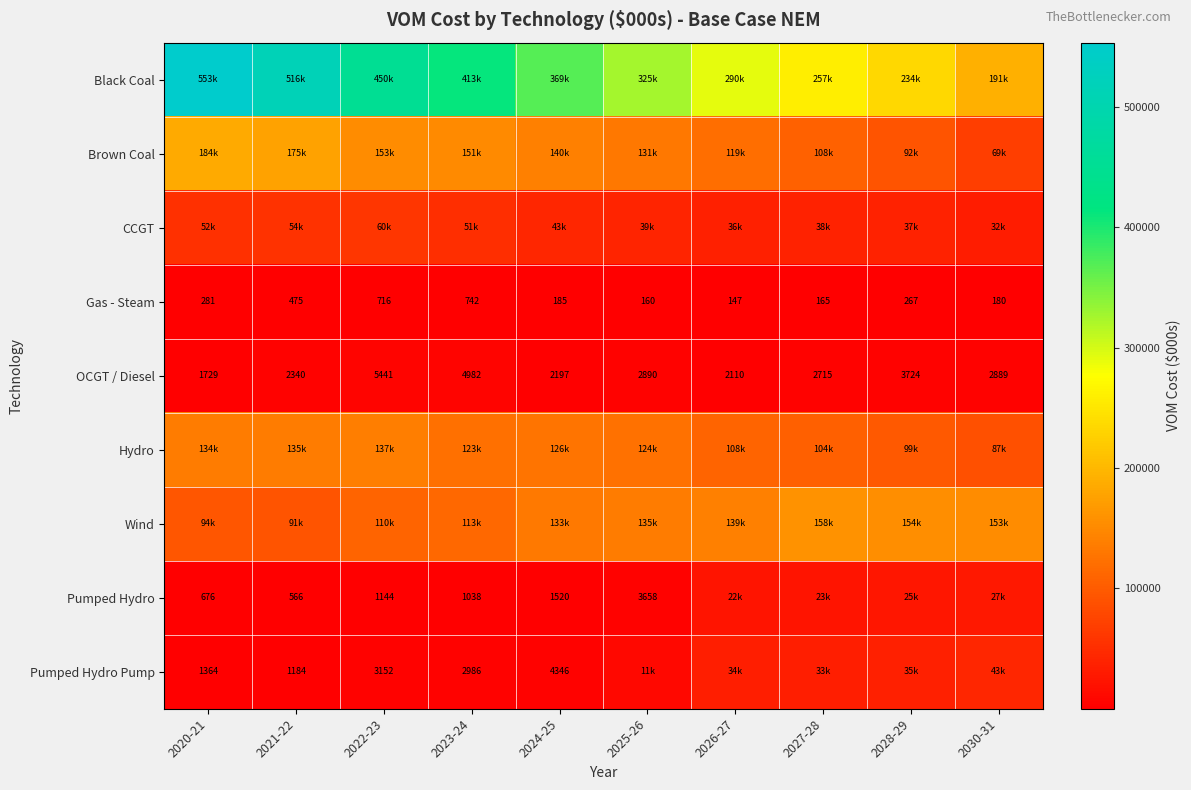

Which series has the largest total across all categories?

Black Coal